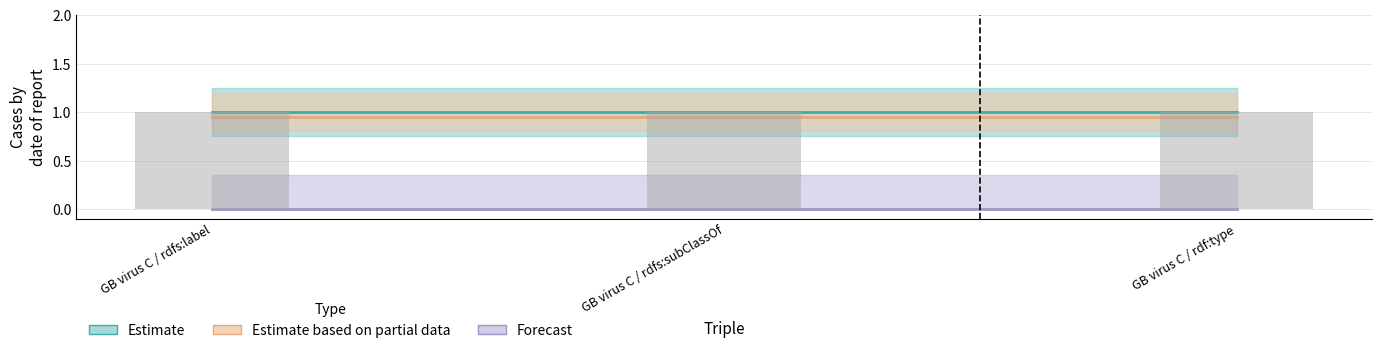

What is the label of the 3rd bar from the left?

GB virus C / rdf:type